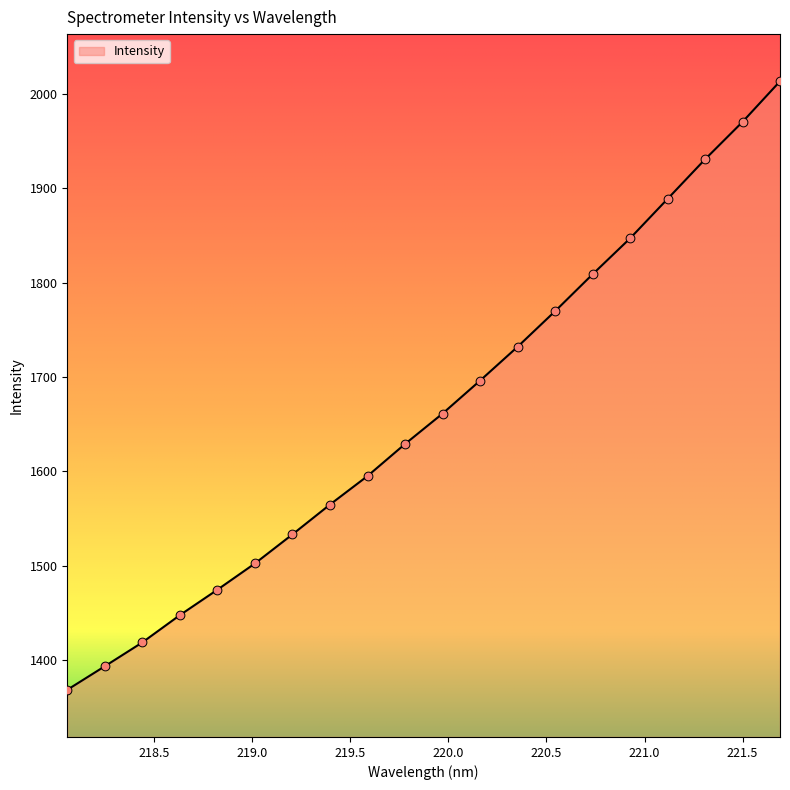

What is the difference between the maximum and minimum values?

644.9